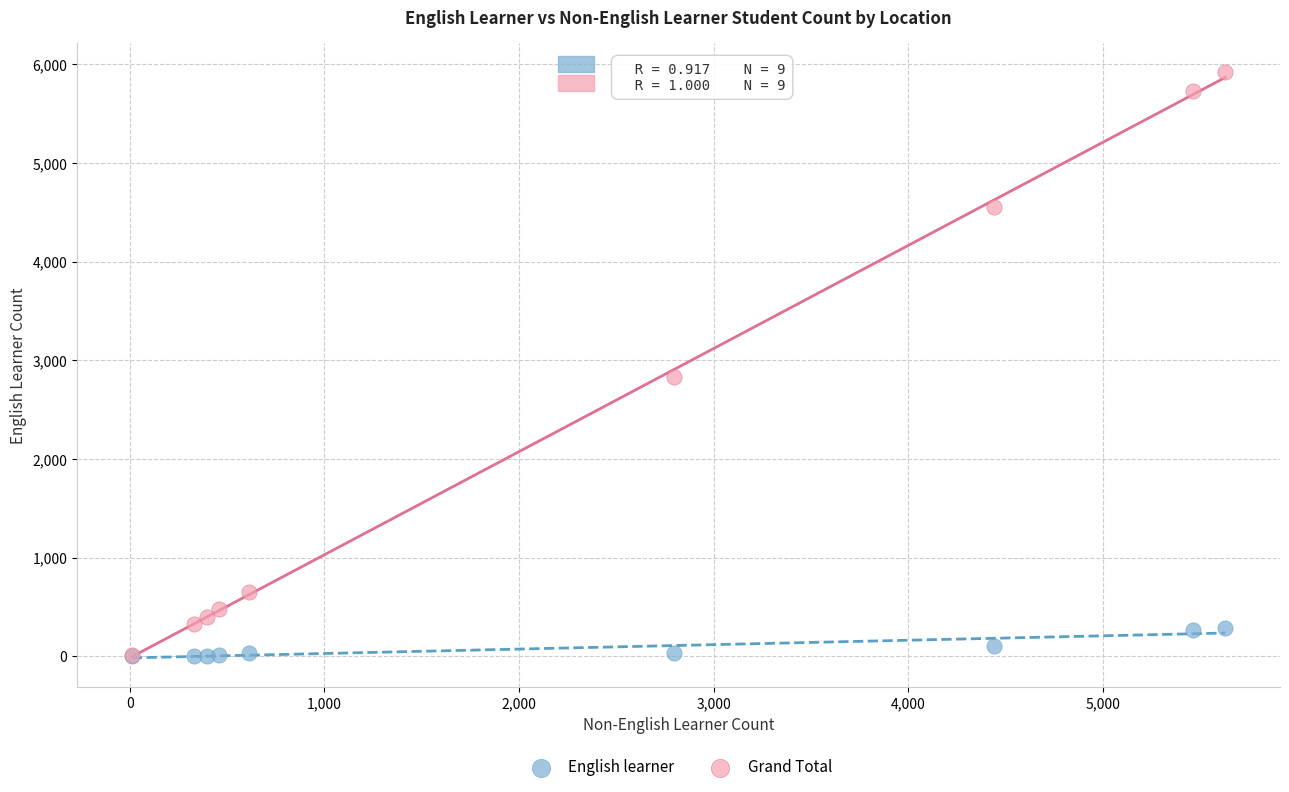

What are all the series names shown in the legend?

English learner, Grand Total